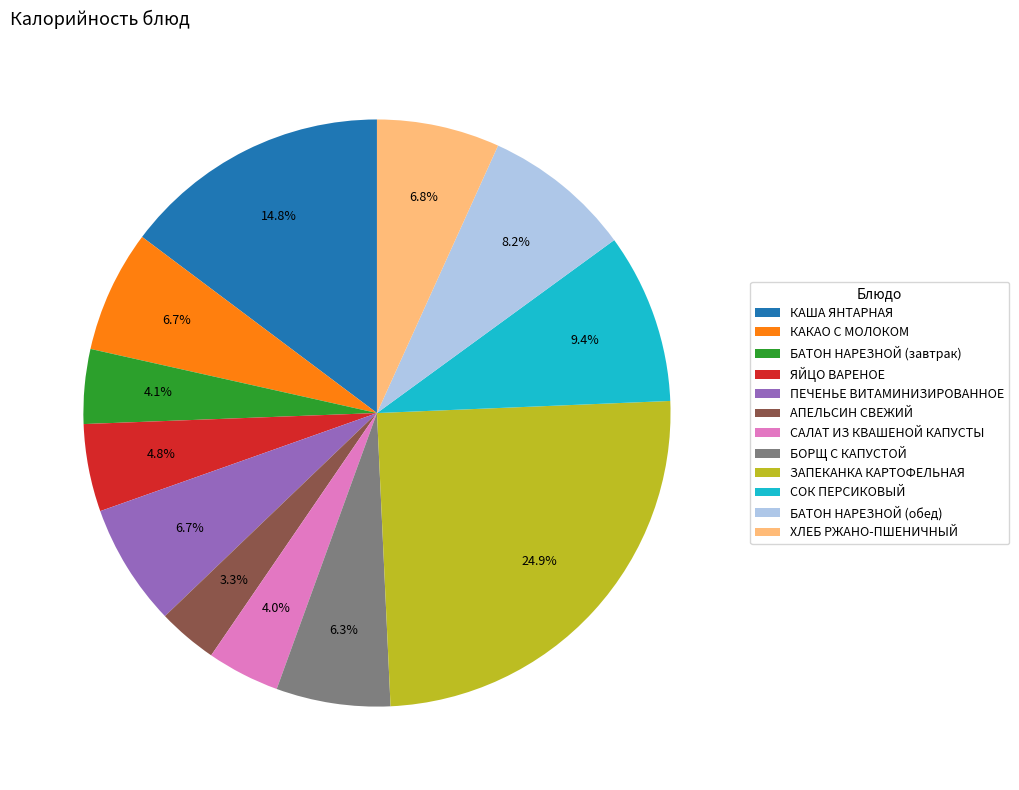

To the nearest percent, what is the difference between the largest and smallest slice percentages?

22%